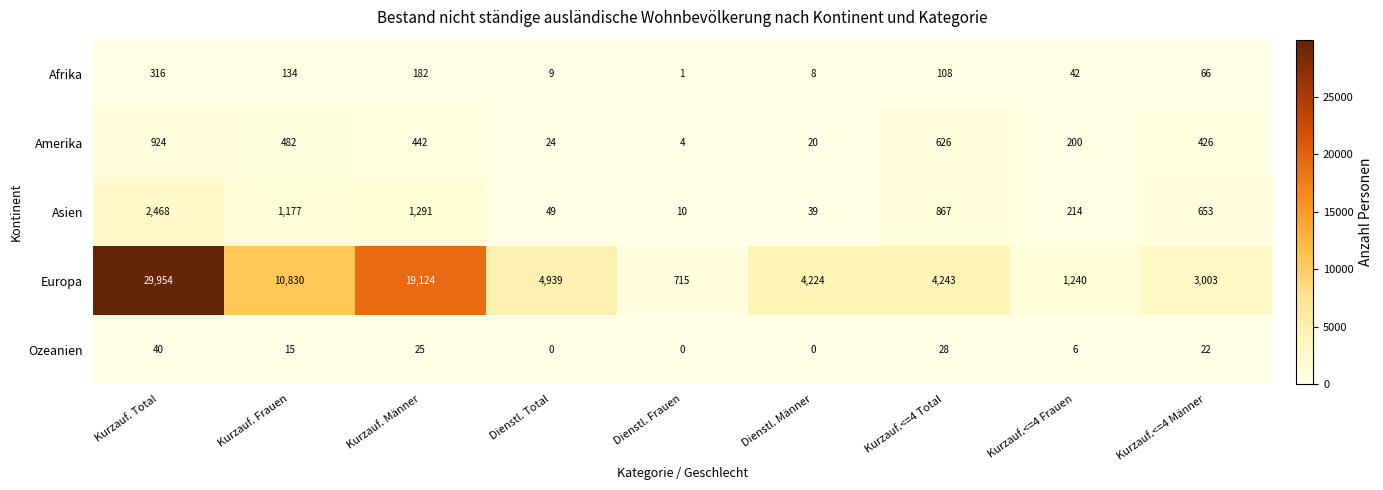

List the series in order of their peak value, highest first.

Europa, Asien, Amerika, Afrika, Ozeanien